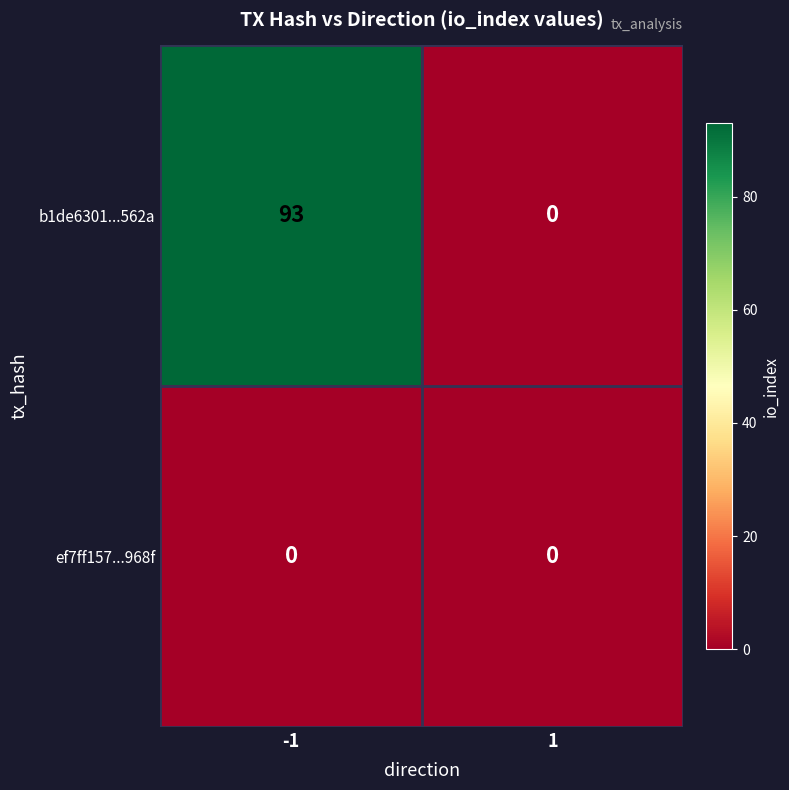

Reading left to right, extract all data points from this chart.

b1de6301...562a: -1=93	1=0
ef7ff157...968f: -1=0	1=0